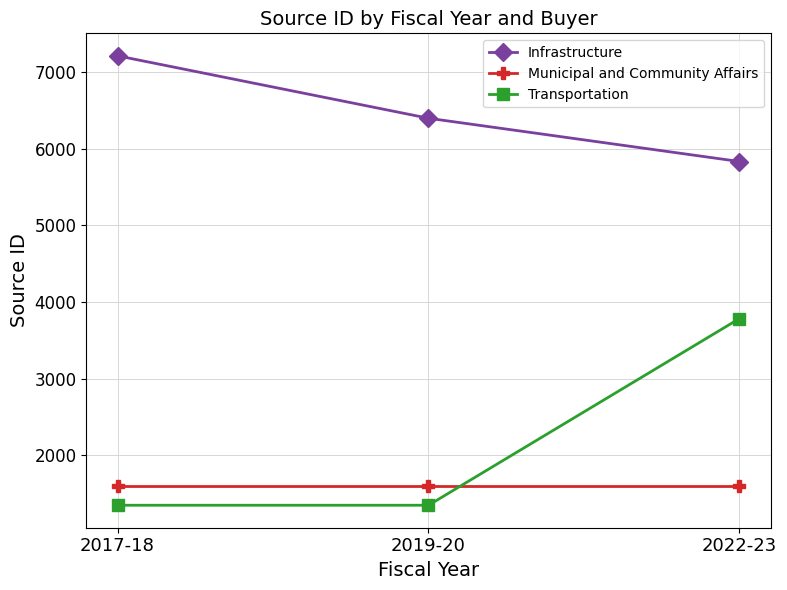

What is the label of the 2nd point from the left?

2019-20